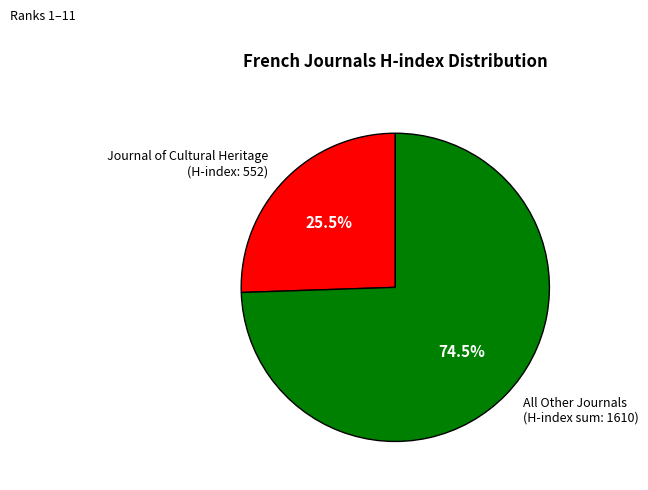

Count the number of slices in the pie.

2